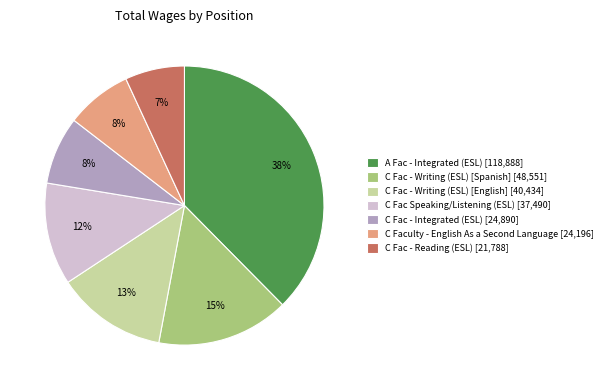

Does A Fac - Integrated (ESL) account for over 50% of the chart?

No